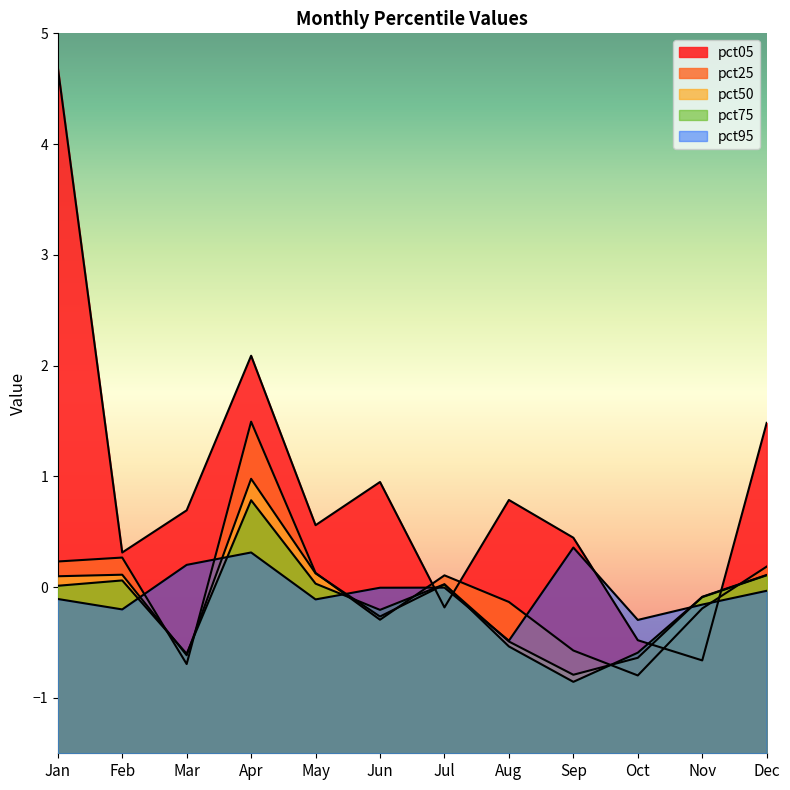

How many data points in pct50 are above 0?

6